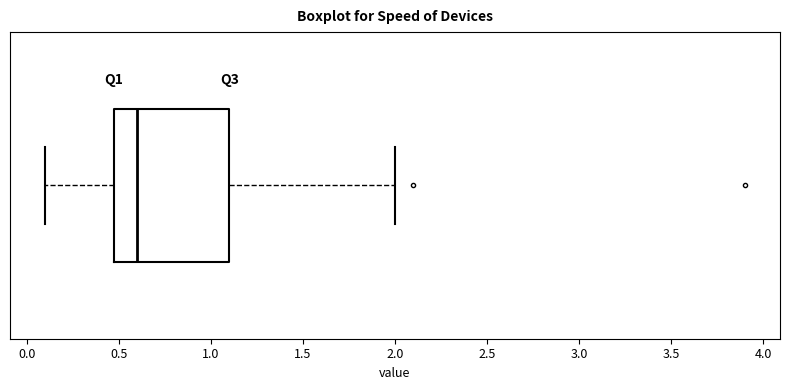

Read this box plot against the x-axis: the position of the median line, the range covered by the box, and the ends of both whiskers. The values are not printed on the chart, so give them approximately, as read against the axis.

median 0.6, box 0.5 to 1.1, whiskers 0.1 to 2.0